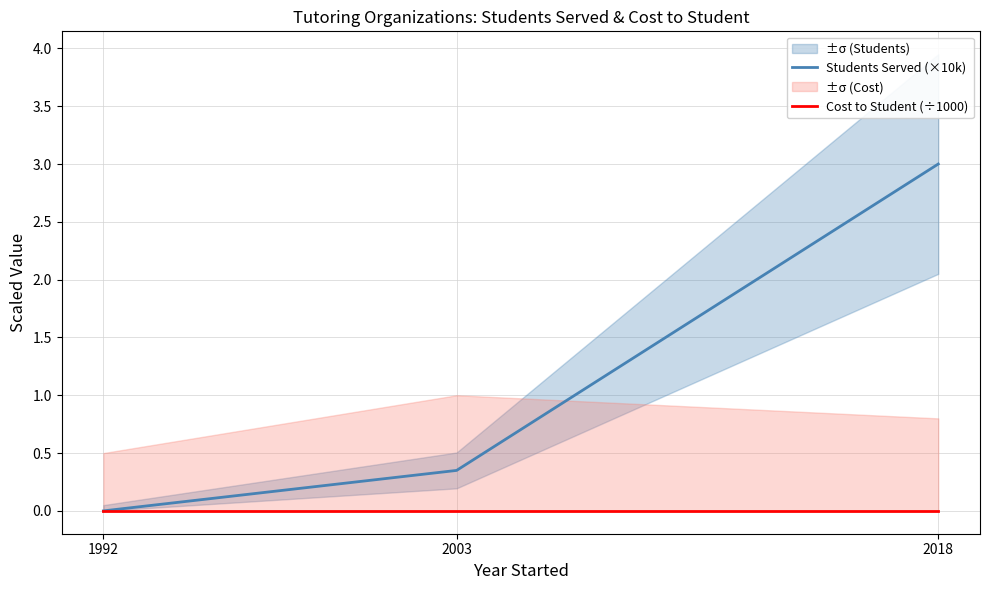

List the series in order of their overall mean, lowest first.

Cost to Student (÷1000), Students Served (×10k)